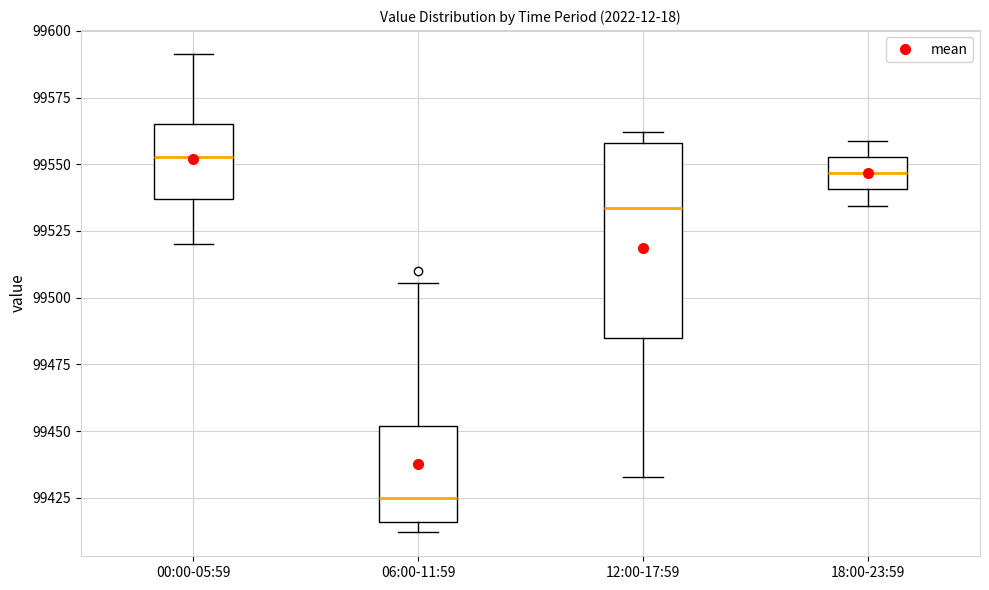

Reading left to right, read every box against the y-axis: the position of its median line, the range the box covers, and the ends of its whiskers. The values are not printed on the chart, so give them approximately, as read against the axis.

00:00-05:59: median 99555, box 99535 to 99565, whiskers 99520 to 99590
06:00-11:59: median 99425, box 99415 to 99450, whiskers 99410 to 99505
12:00-17:59: median 99535, box 99485 to 99560, whiskers 99435 to 99560 (just above the box's upper edge)
18:00-23:59: median 99545, box 99540 to 99555, whiskers 99535 to 99560